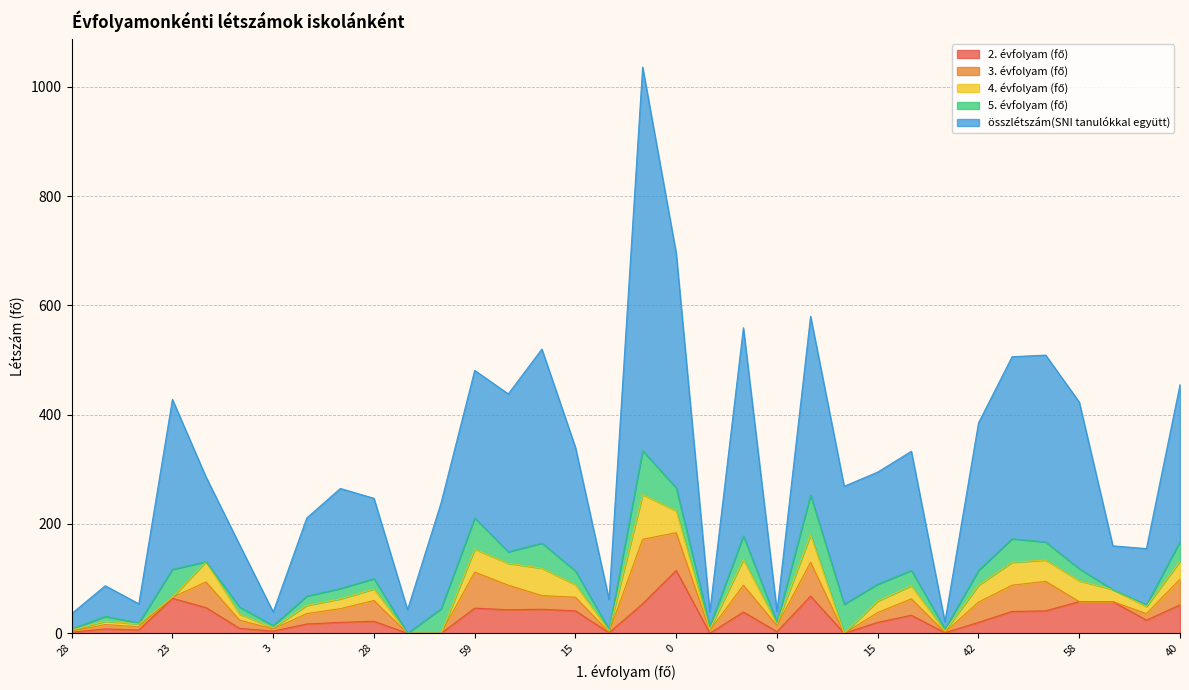

How many values in the 5. évfolyam (fő) series exceed 22?

16